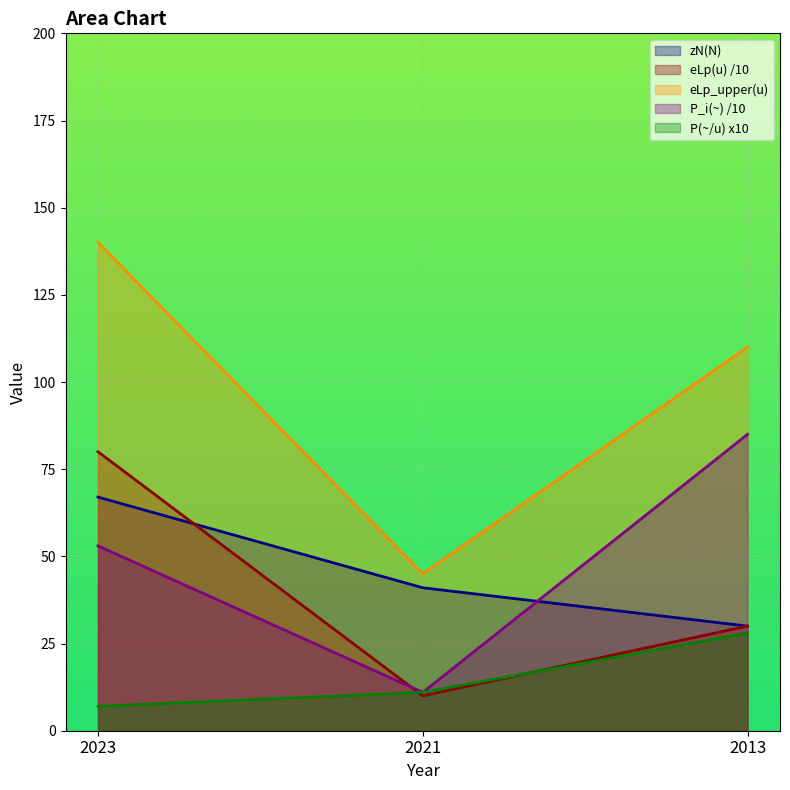

Which series has the widest spread of values?

eLp_upper(u)